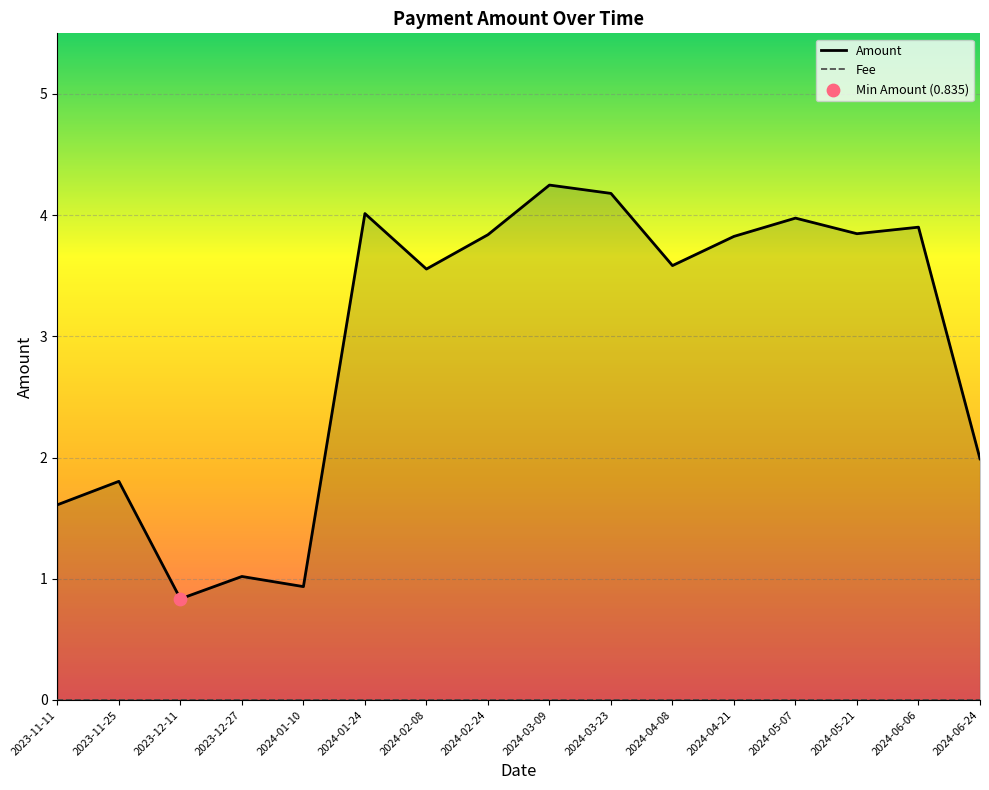

Which series contains the highest Y value?

Amount